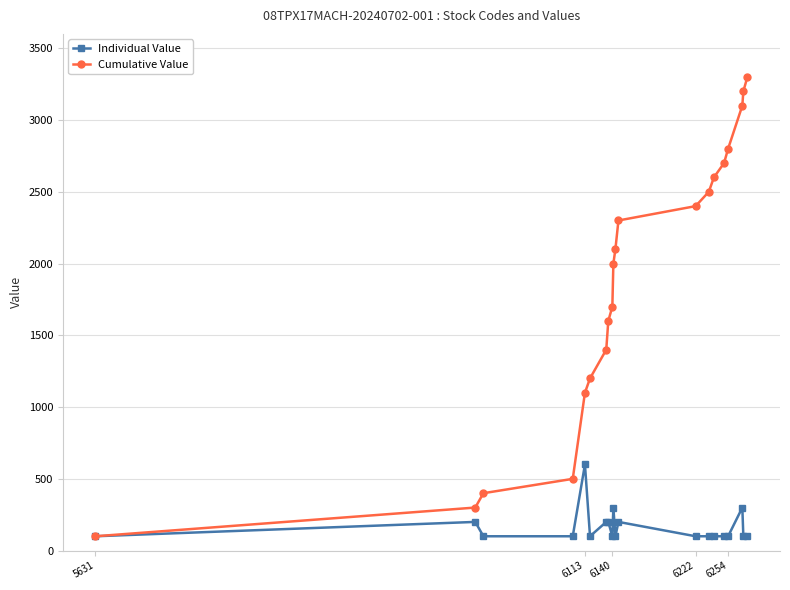

Which series has the widest spread of values?

Cumulative Value